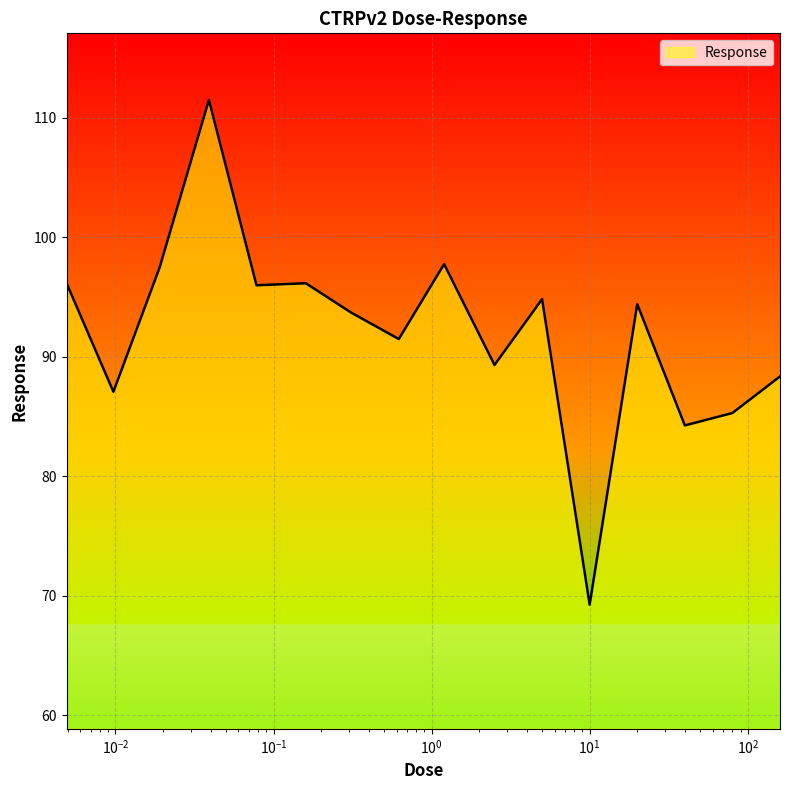

What is the greatest value displayed?

111.5